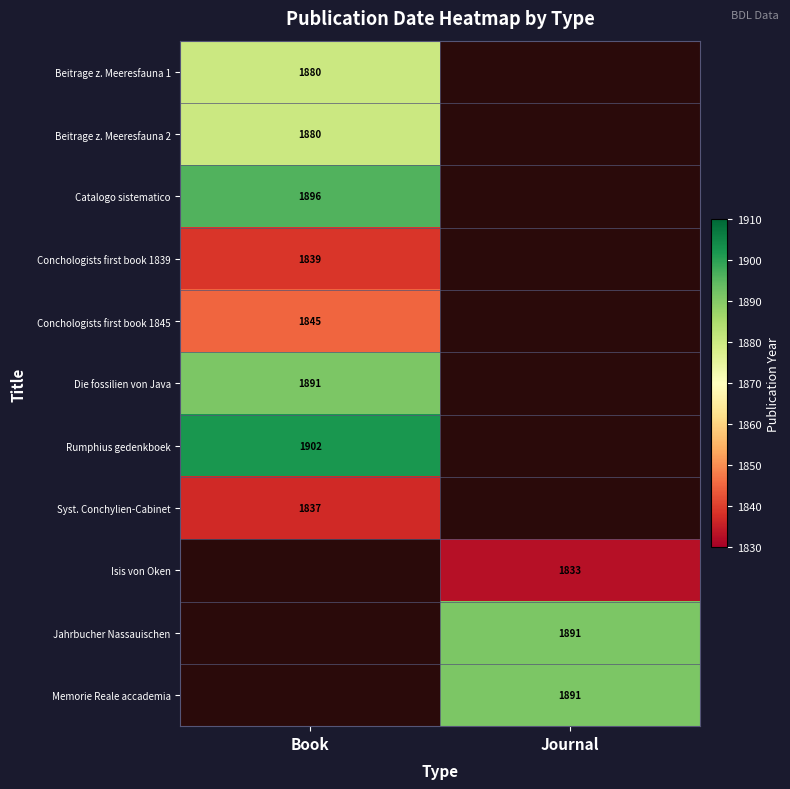

The value of Beitrage z. Meeresfauna 1 at Book is 1880. True or false?

True